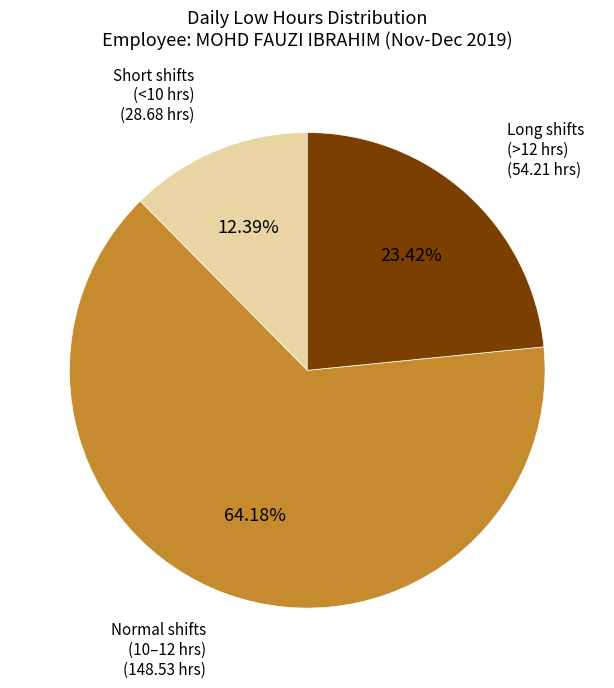

Is there any slice that represents more than half of the pie?

Yes